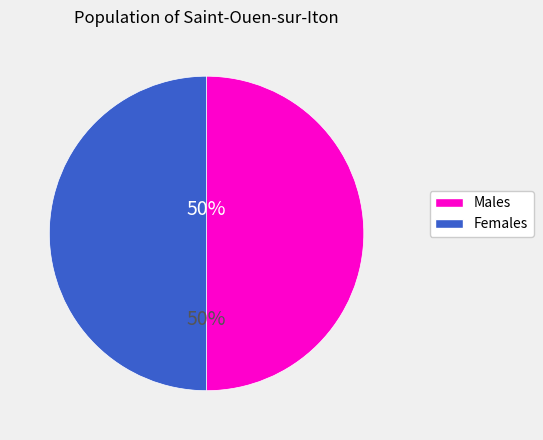

To the nearest percent, what is the average slice percentage?

50%